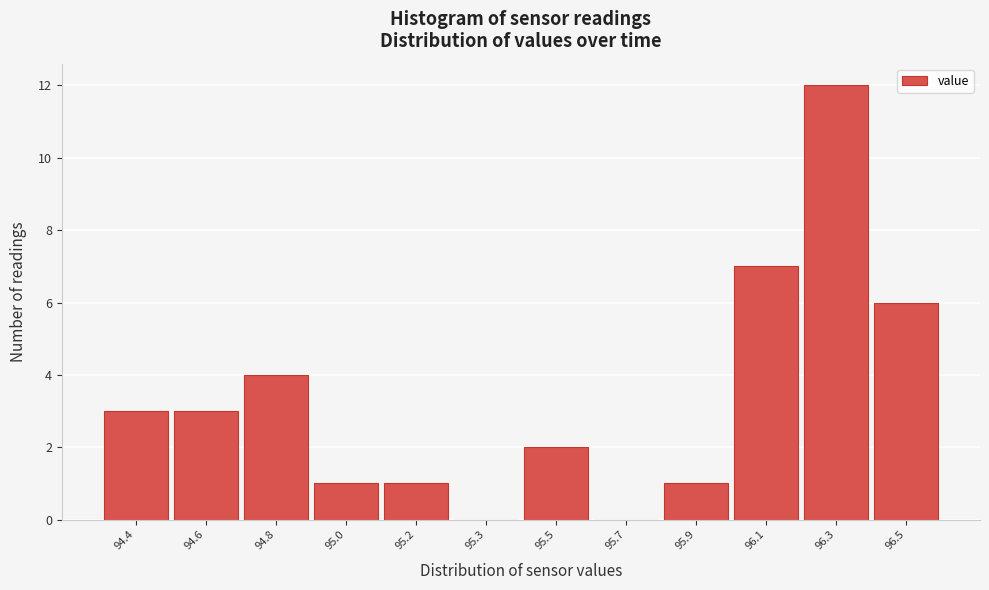

Reading left to right, list all the values displayed in this chart.

94.4=3	94.6=3	94.8=4	95.0=1	95.2=1	95.3=0	95.5=2	95.7=0	95.9=1	96.1=7	96.3=12	96.5=6